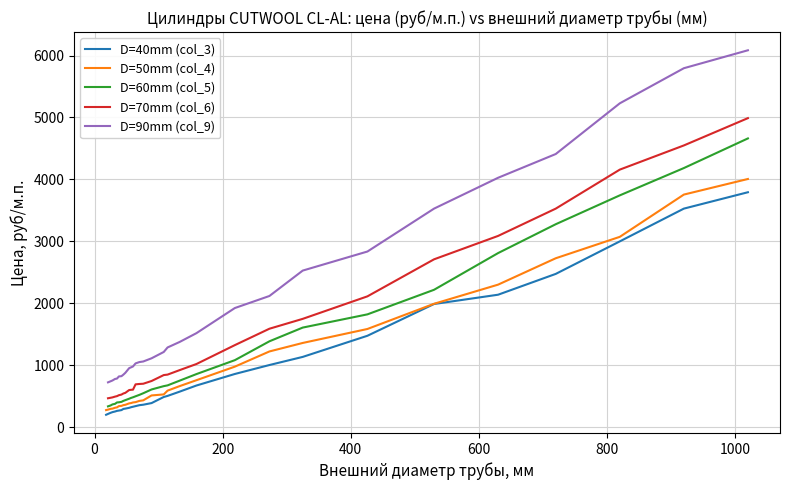

What are all the series names shown in the legend?

D=40mm (col_3), D=50mm (col_4), D=60mm (col_5), D=70mm (col_6), D=90mm (col_9)